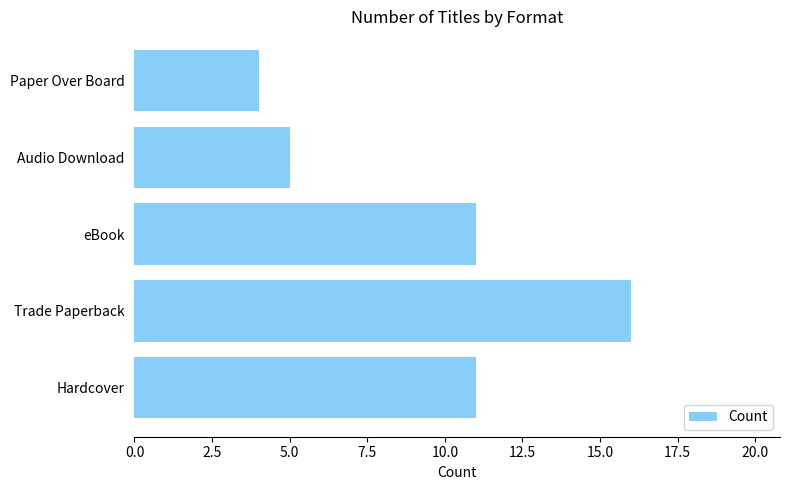

Reading bottom to top, what are all the values shown in this chart?

Hardcover=11	Trade Paperback=16	eBook=11	Audio Download=5	Paper Over Board=4